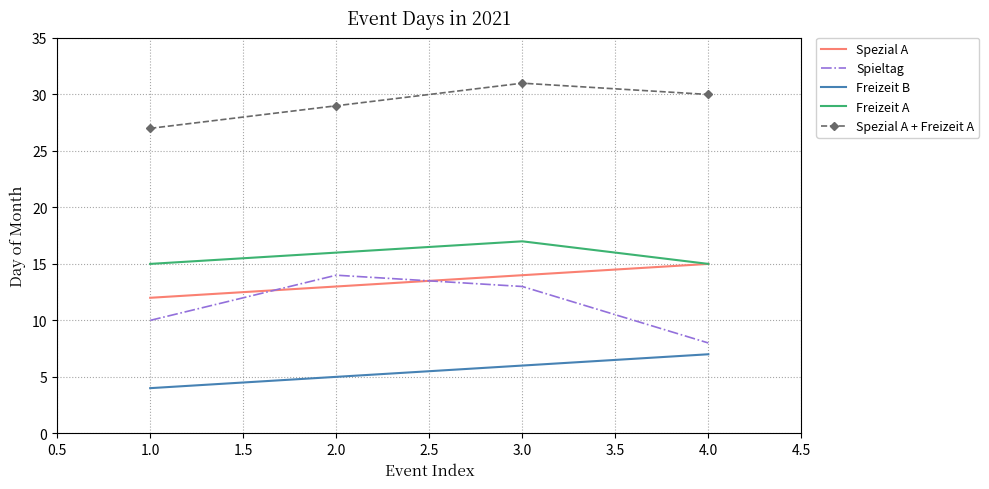

True or false: Spieltag and Spezial A intersect in this chart.

True